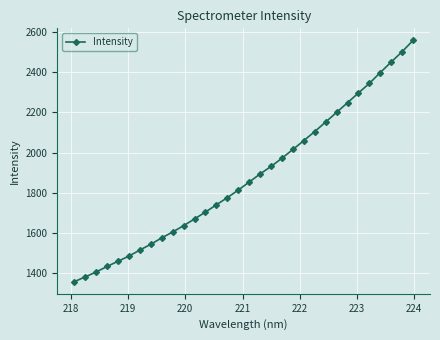

What is the difference between the maximum and minimum values?

1200.2